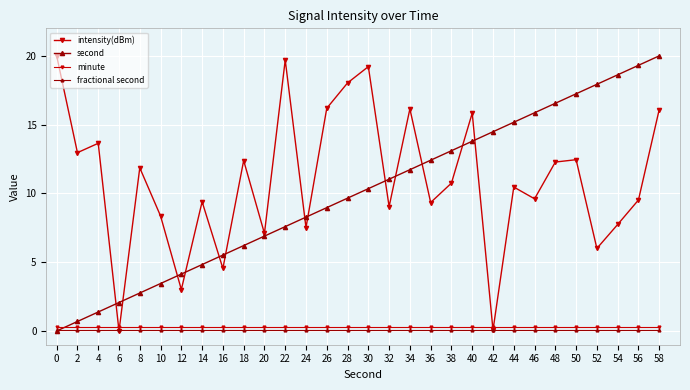

Is this an area chart (filled region under the line)?

No